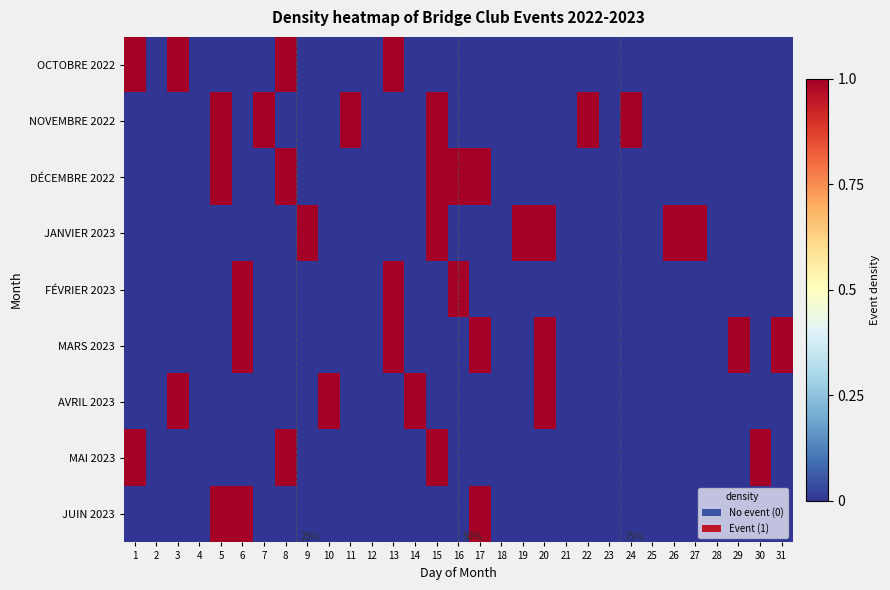

Which has a higher value, 5 or 18?

5